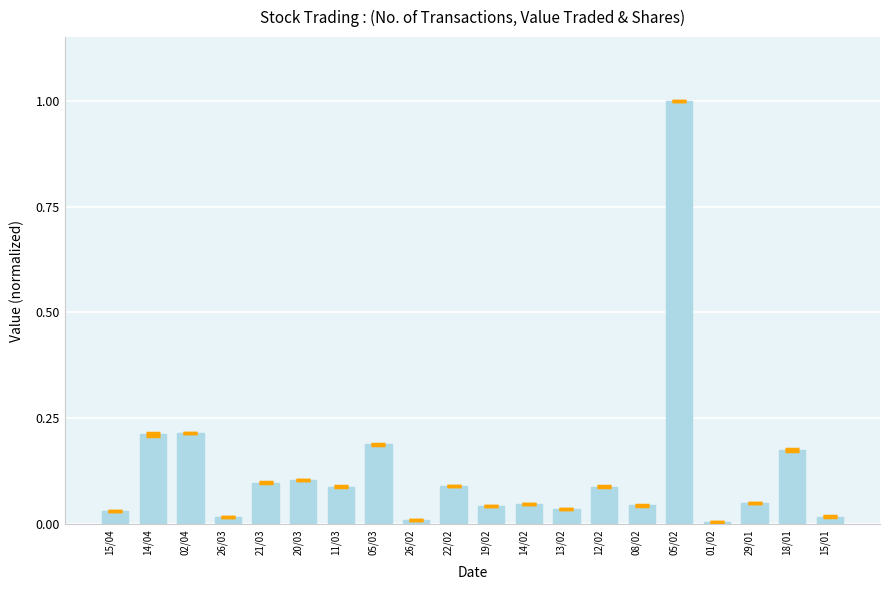

What is the difference between the maximum and minimum values?

1.0